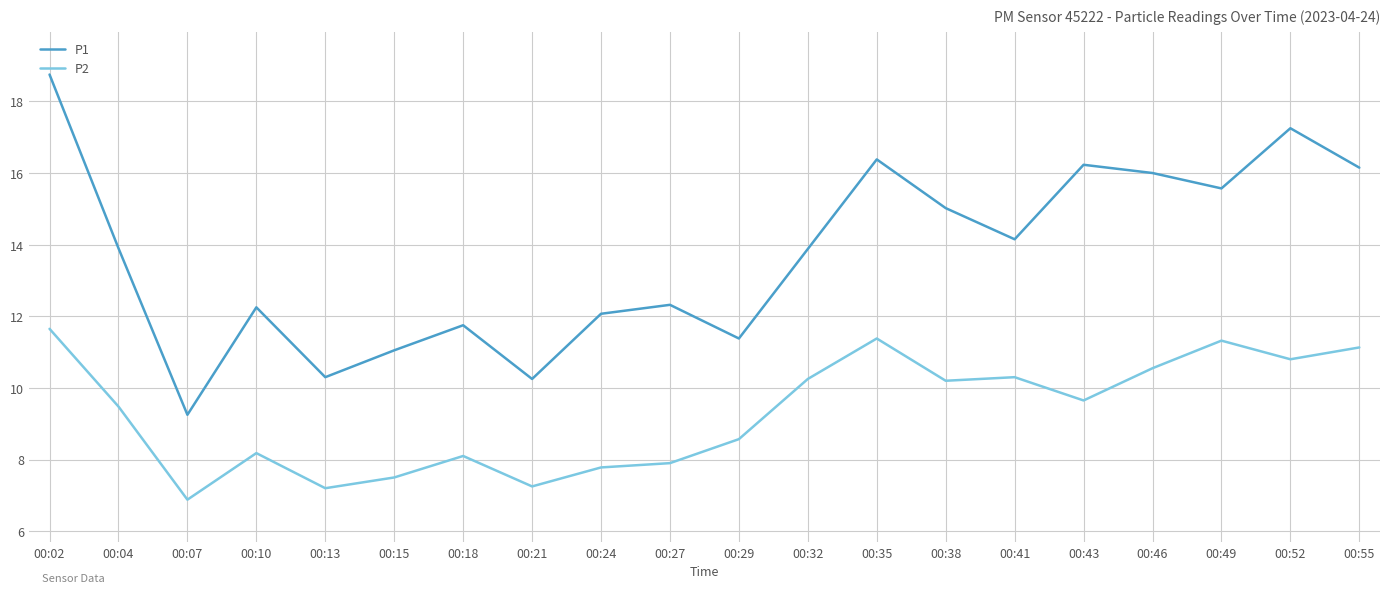

Which label corresponds to the smallest value in the chart?

00:07